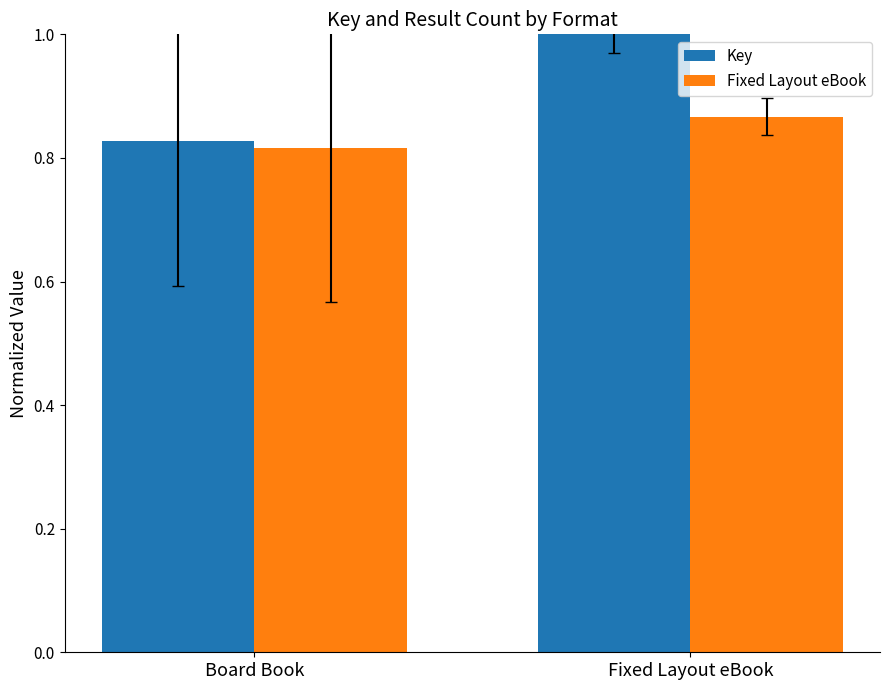

What are all the series names shown in the legend?

Key, Fixed Layout eBook